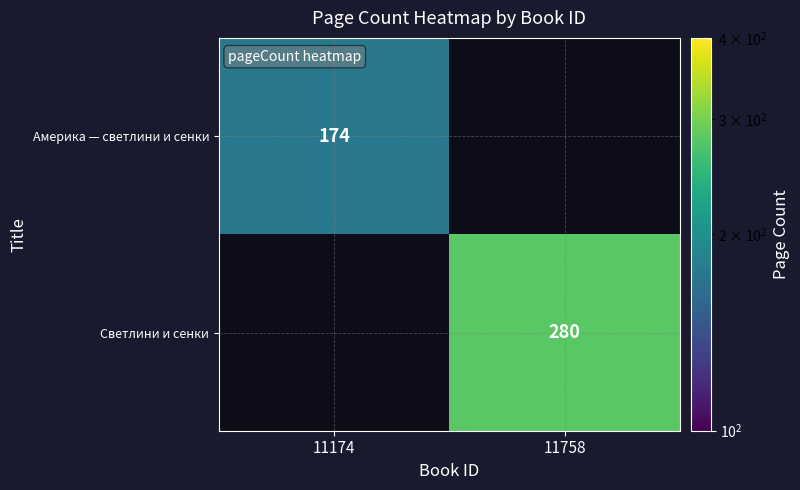

Is the value of Светлини и сенки at 11758 greater than the value of Америка — светлини и сенки at 11174?

Yes